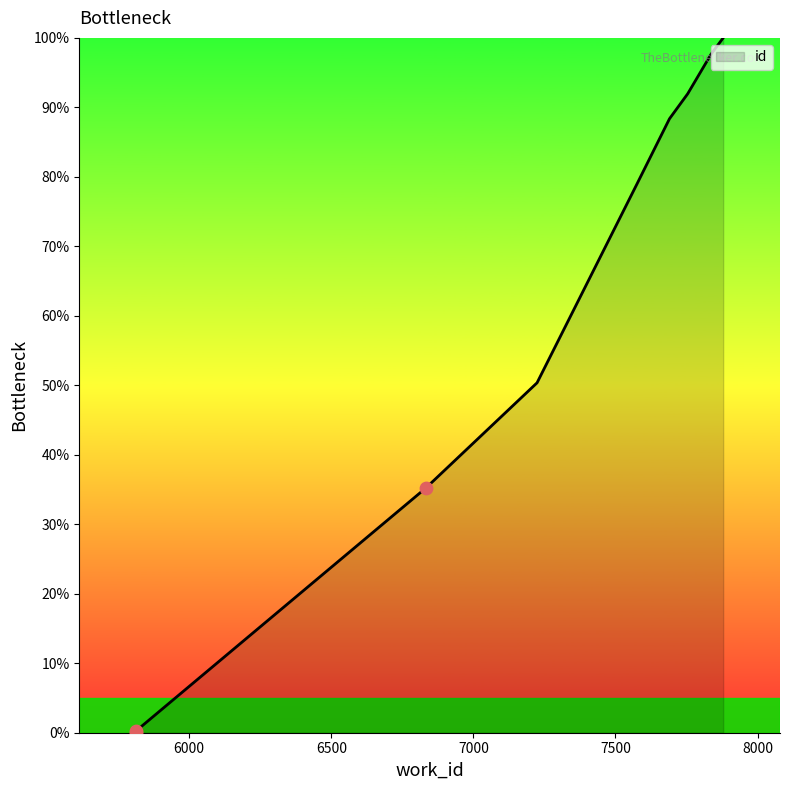

Which has a higher value, 7879 or 7575?

7879